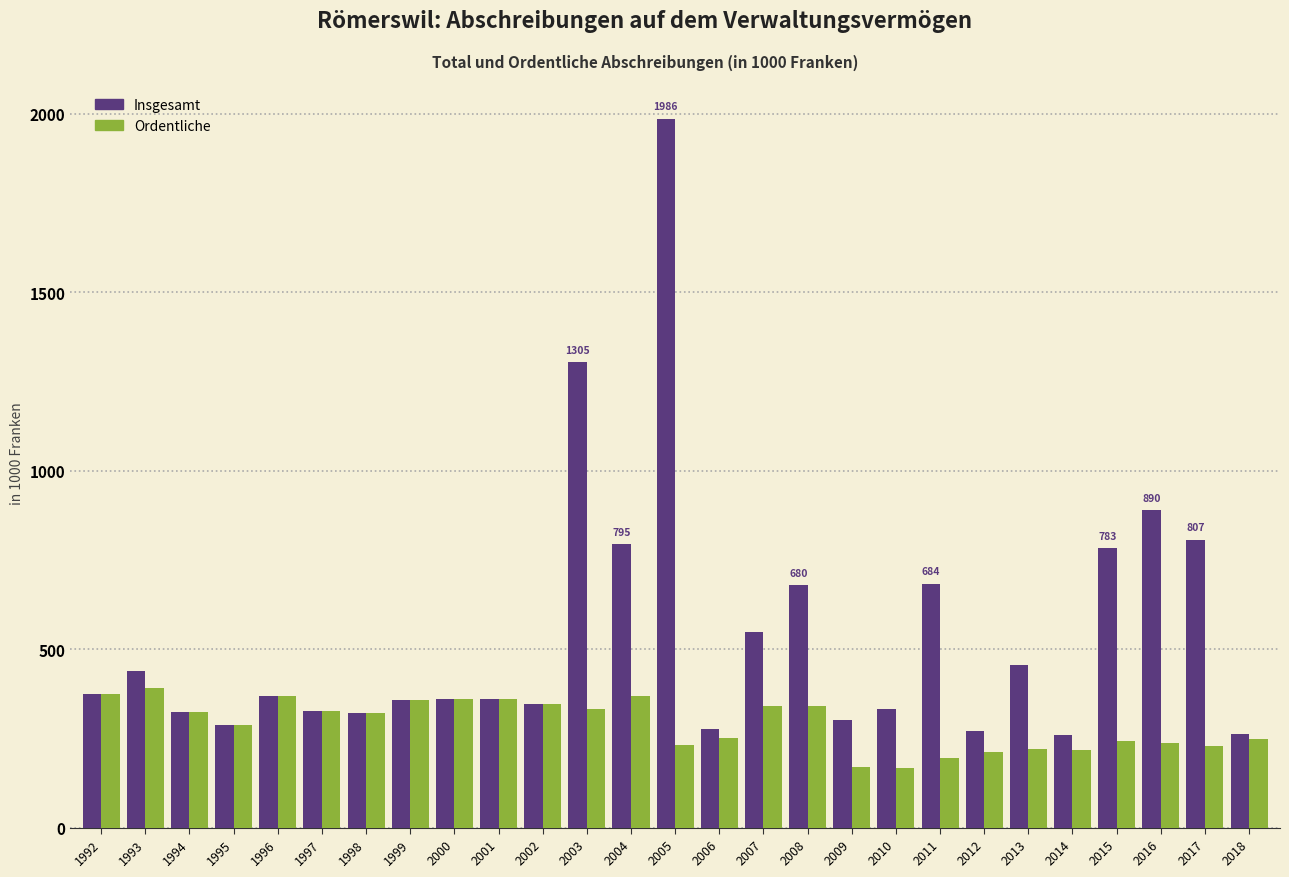

Rank the series at 2013 from lowest to highest value.

Ordentliche, Insgesamt